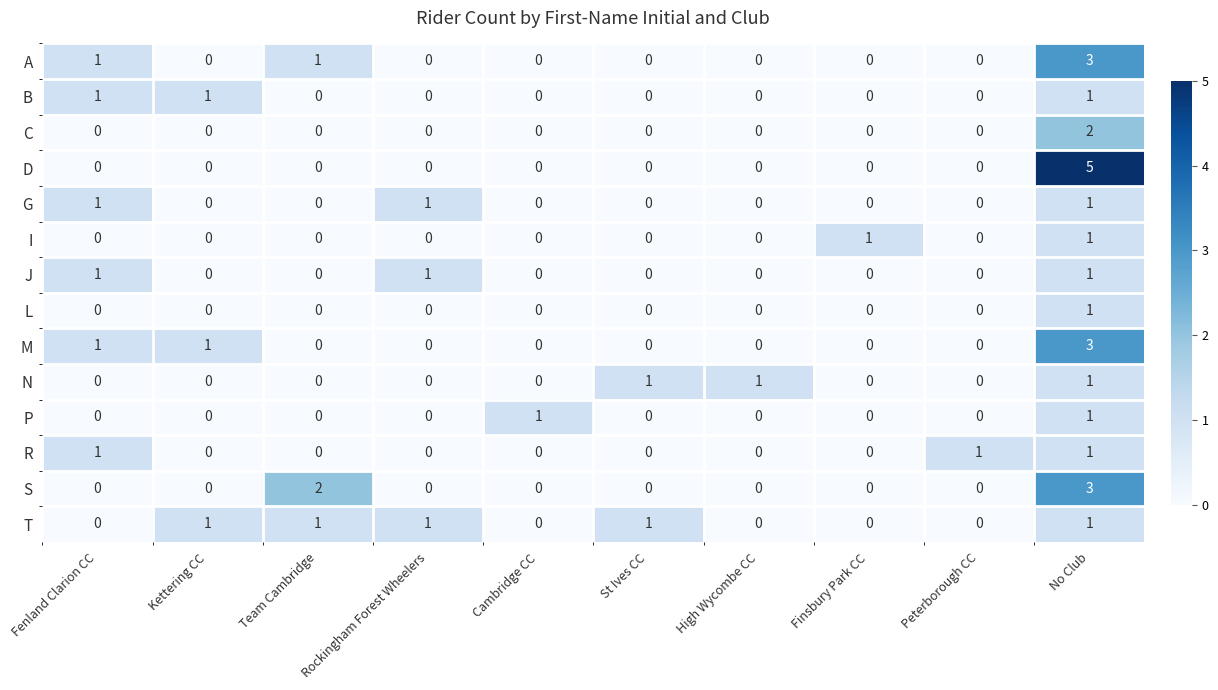

What is the sum of all R values?

3